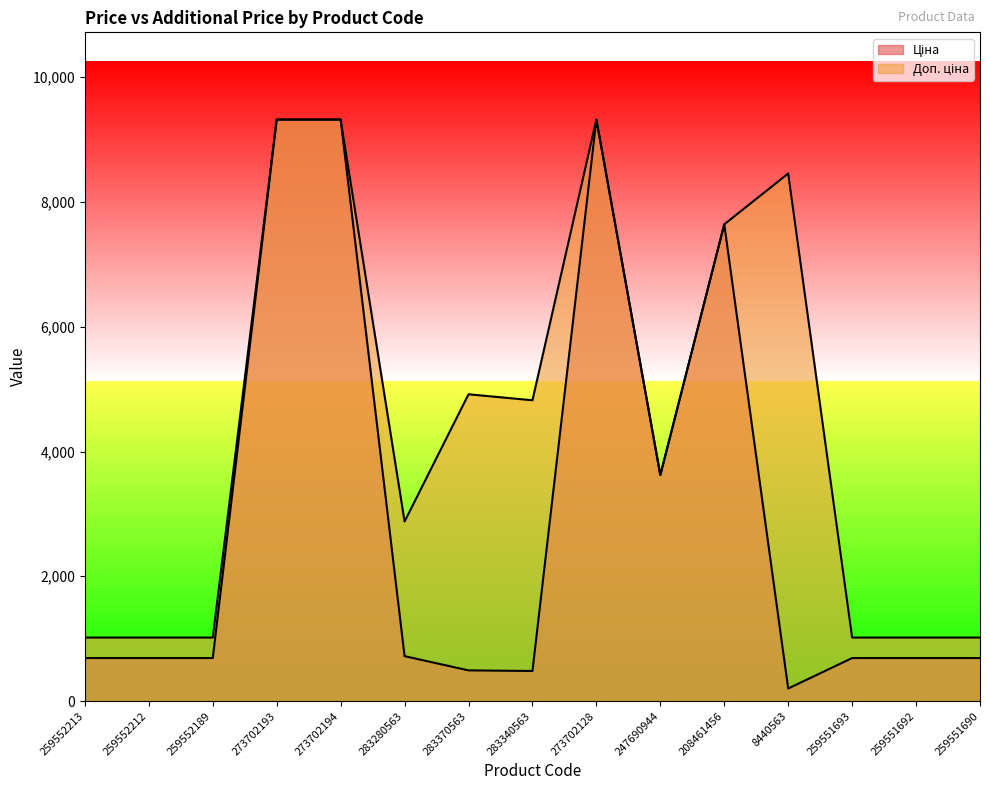

True or false: Доп. ціна has a value of 1017.8 at 259552213.

True